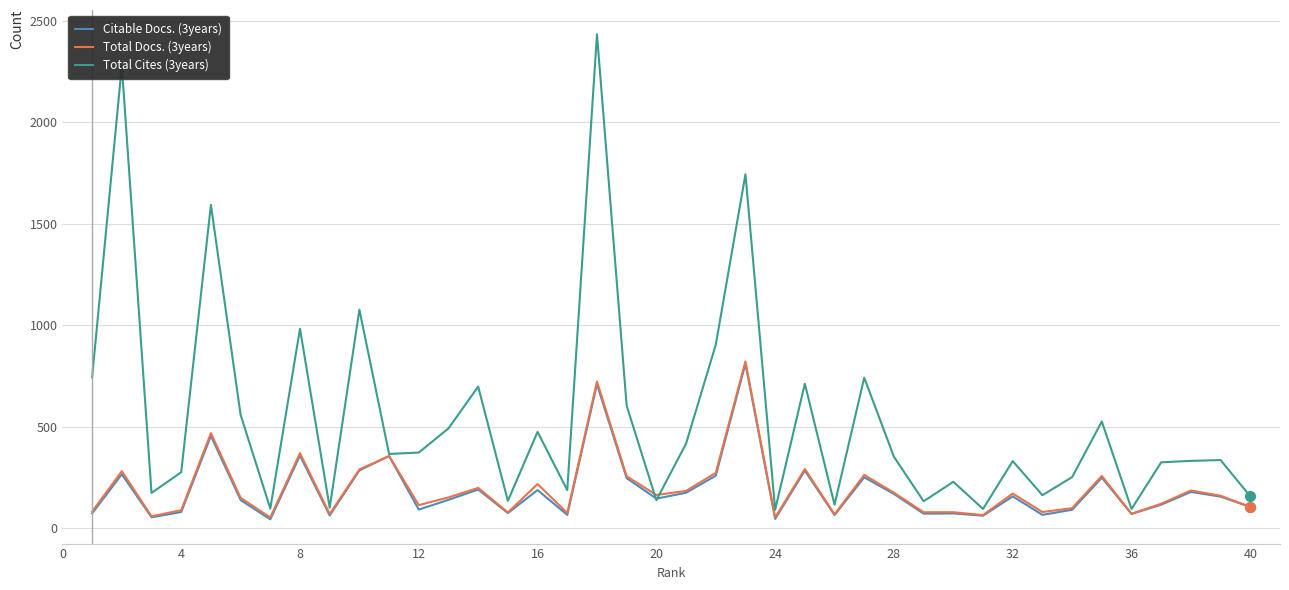

Which series has the largest total across all categories?

Total Cites (3years)